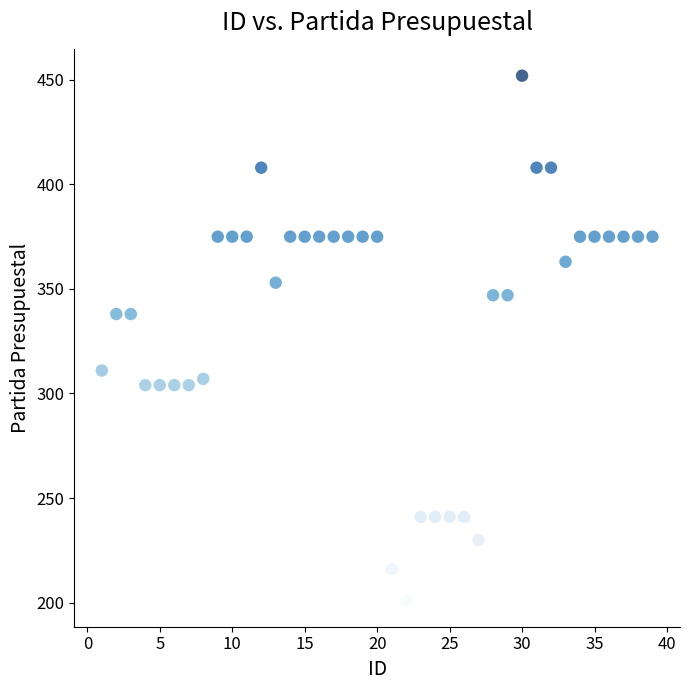

What is the range of Y values (max minus min)?

251